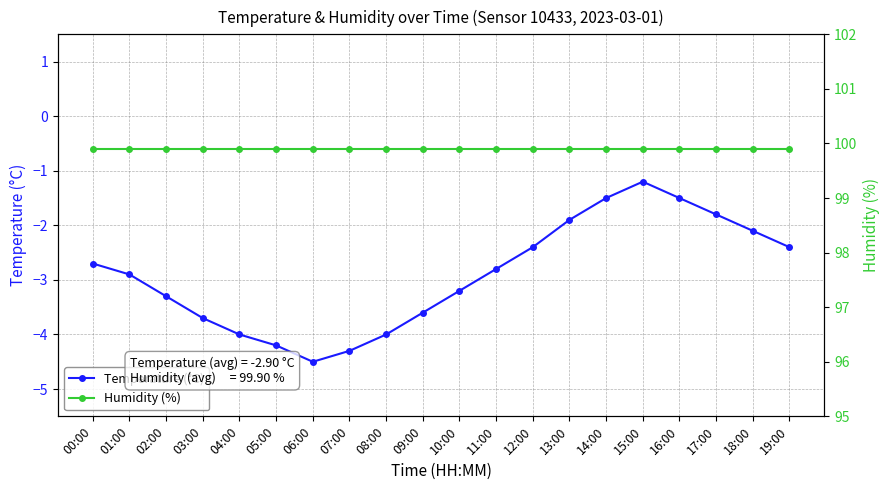

At which category is the sum across all series the highest?

15:00